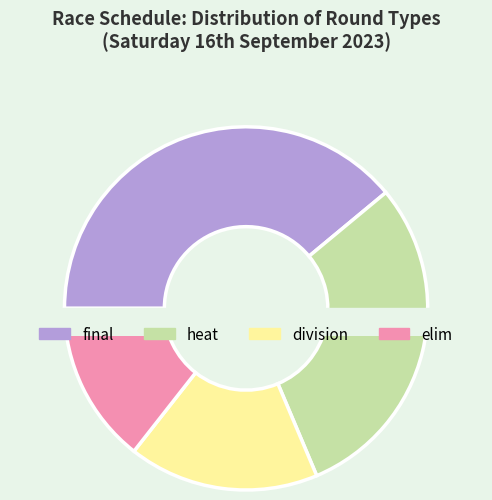

To the nearest percent, what portion does final represent?

39%